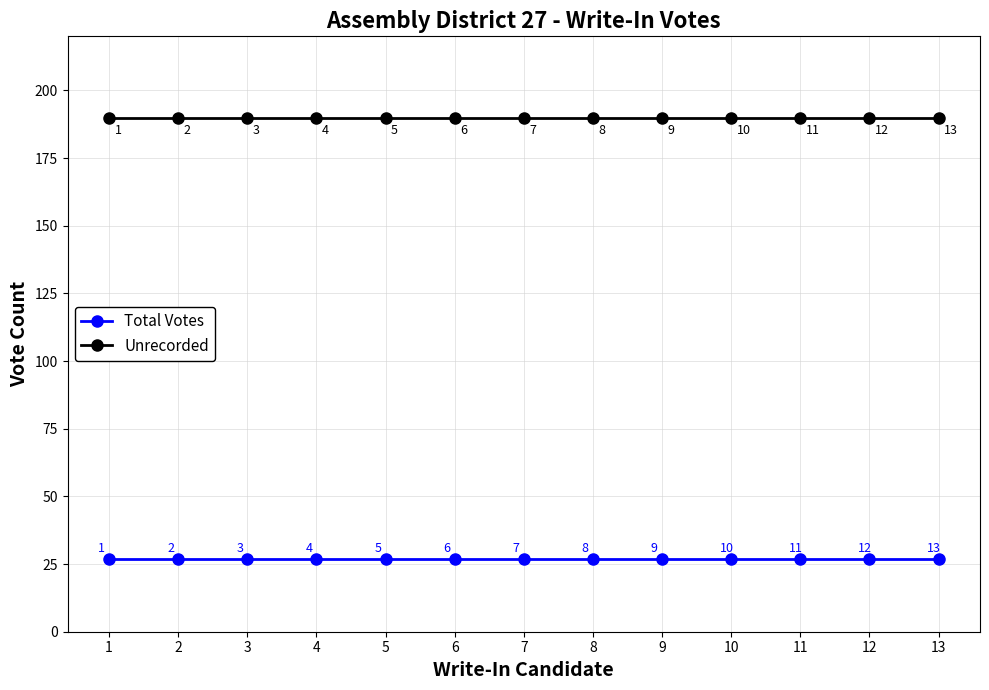

At how many categories does at least one series exceed 174?

13